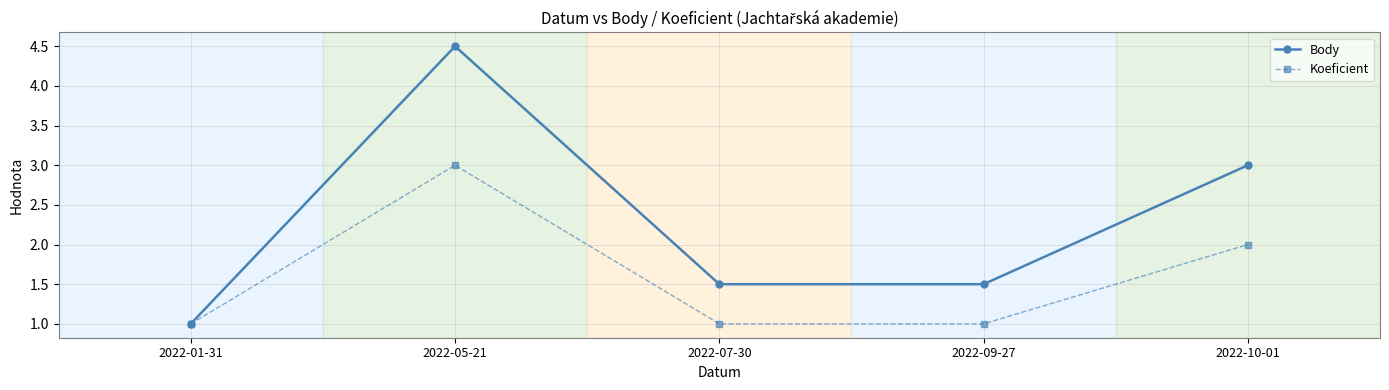

Where is the first local maximum for Body?

2022-05-21